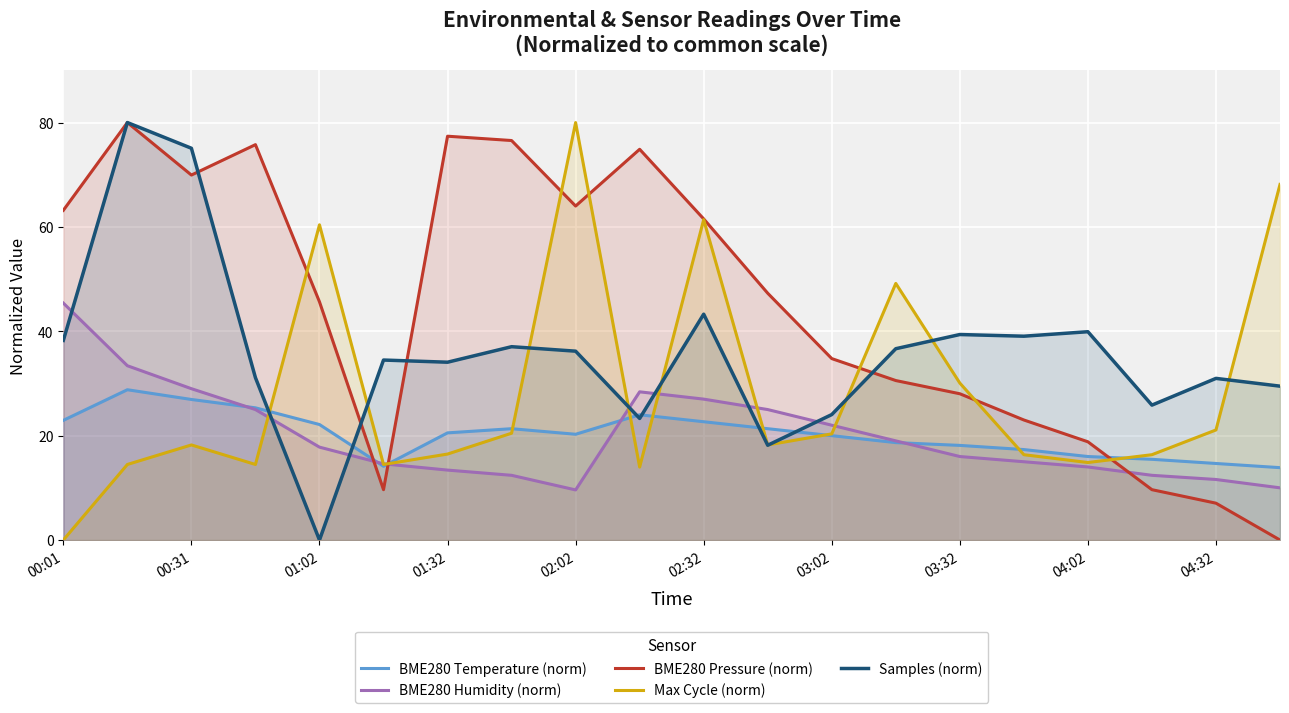

How many distinct data groups are displayed?

5